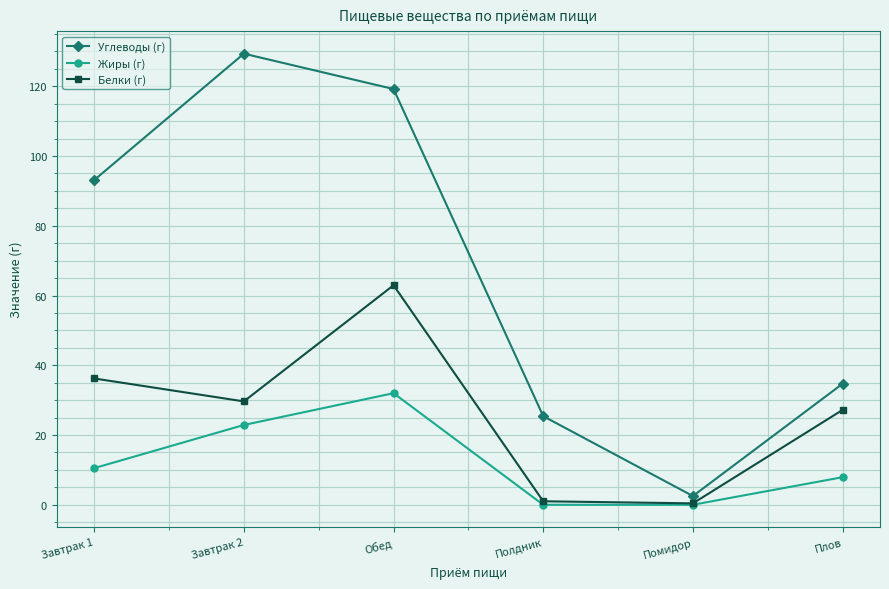

How many data points does each series have?

6